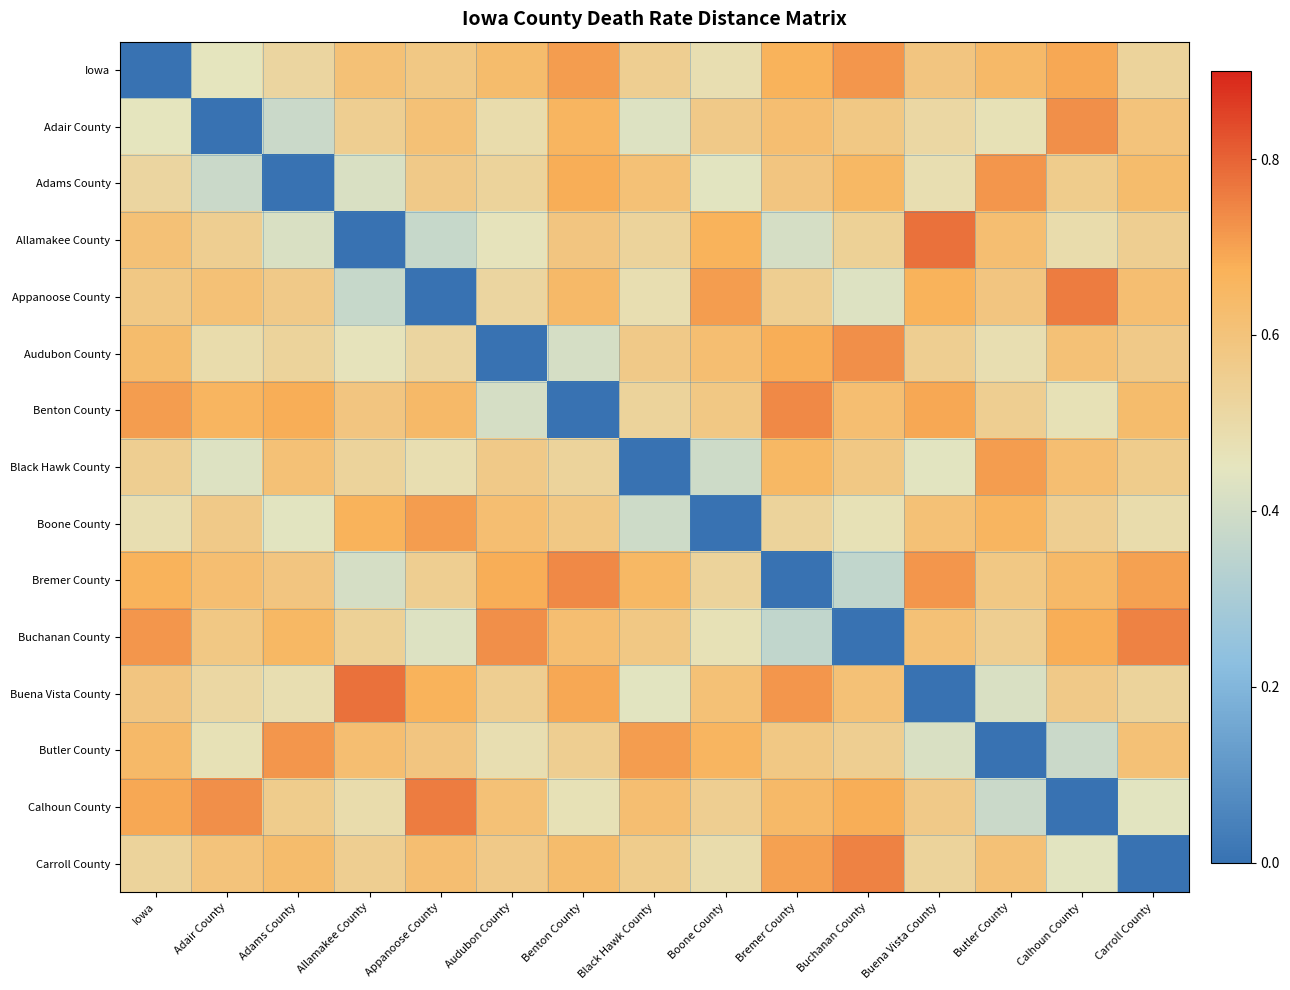

Rank the series at Black Hawk County from lowest to highest value.

Black Hawk County, Boone County, Adair County, Buena Vista County, Appanoose County, Allamakee County, Benton County, Iowa, Carroll County, Audubon County, Buchanan County, Adams County, Calhoun County, Bremer County, Butler County